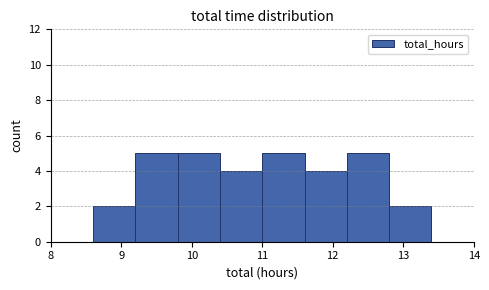

What is the height of the bar covering 9.8 to 10.4 on the x-axis? The values are not printed on the chart, so give them approximately, as read against the axis.

5